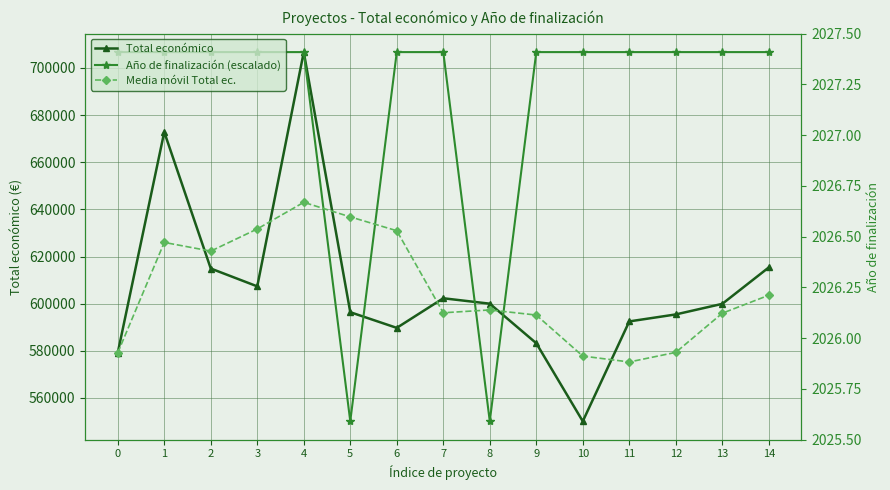

How many series are shown in this chart?

3